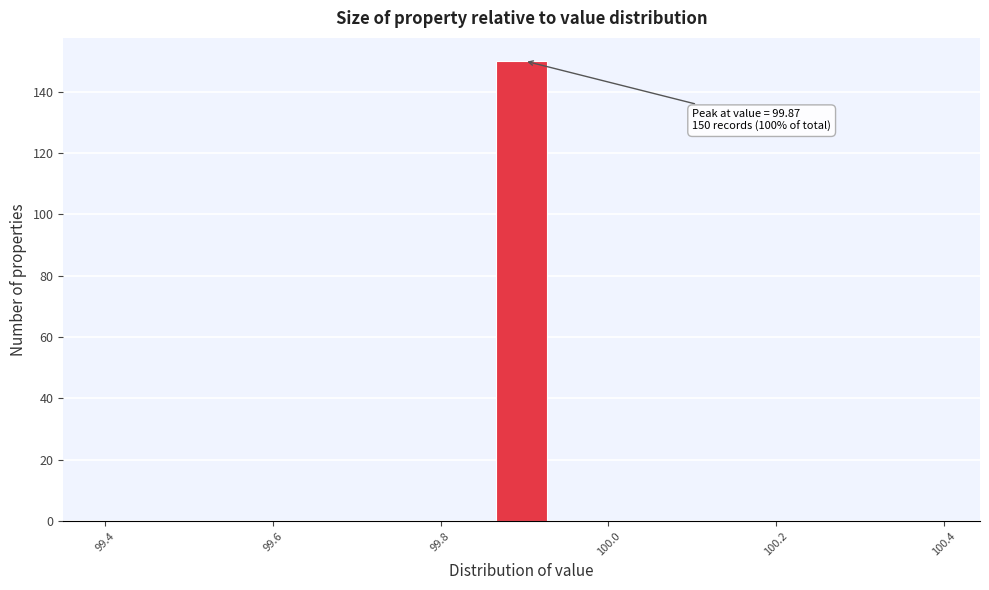

Read against the x-axis, roughly where is the centre of the tallest bar?

99.90